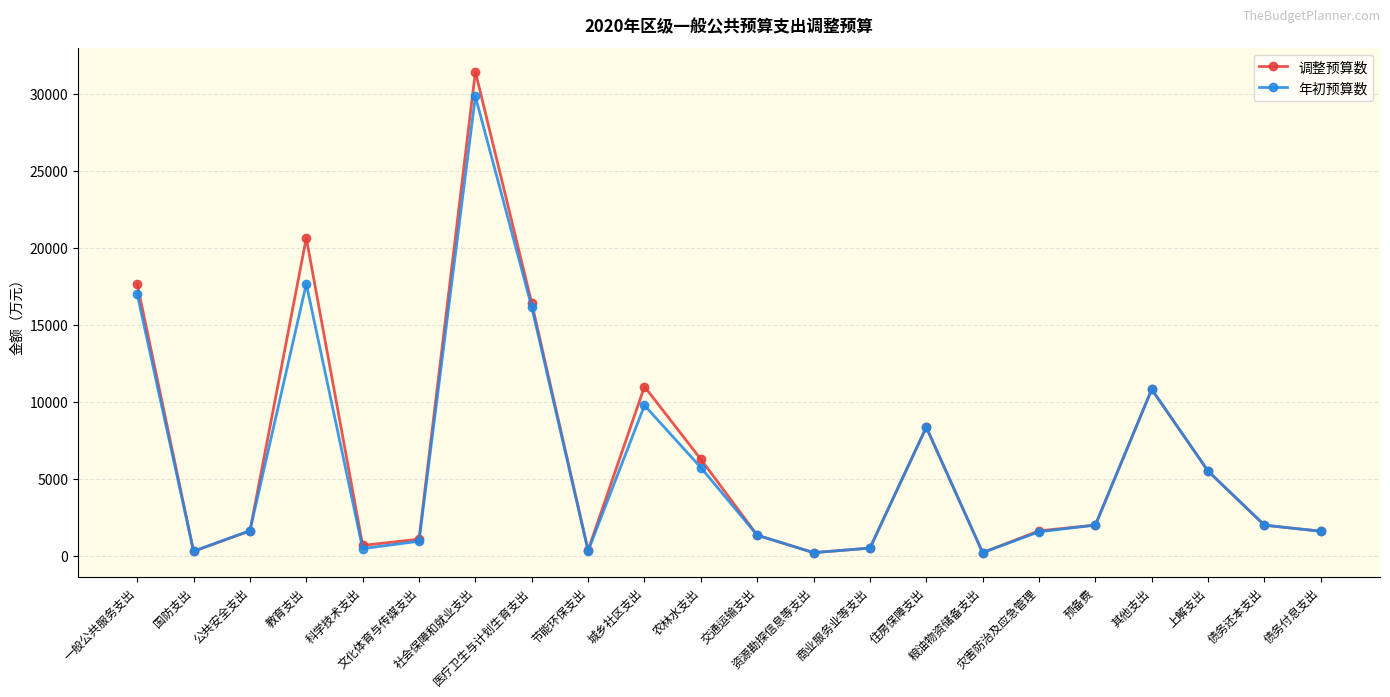

What is the total value across all series at 节能环保支出?

703